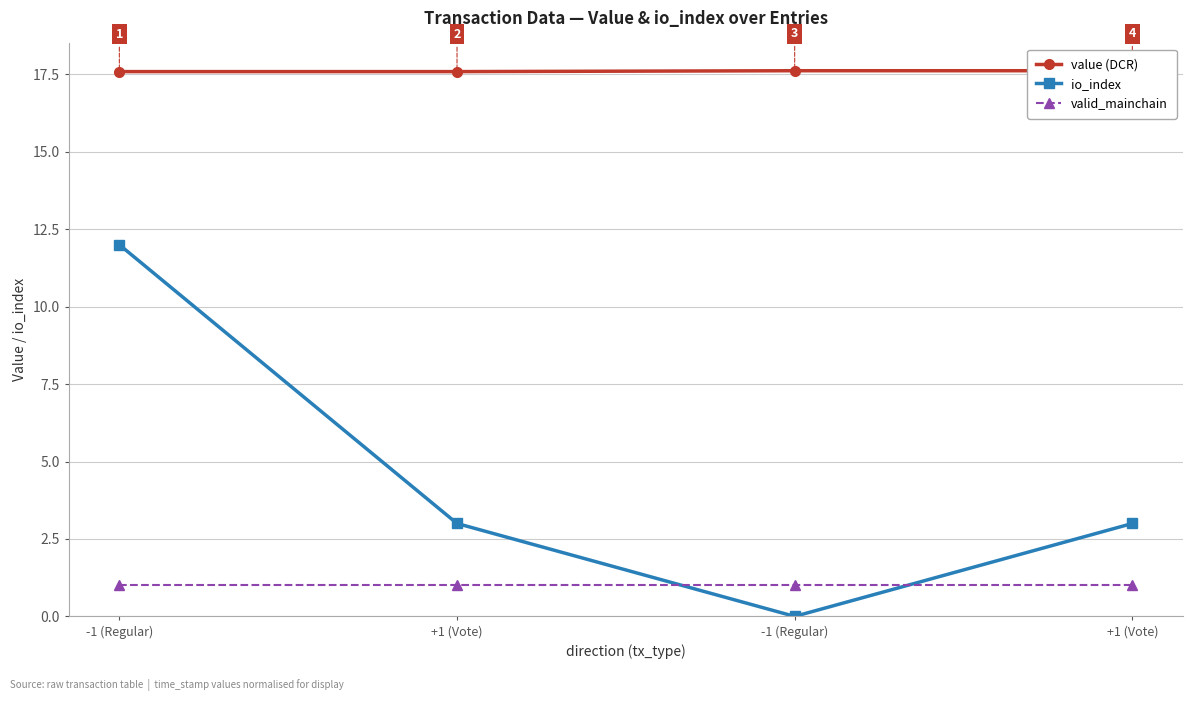

Is the value of io_index at +1 (Vote) greater than the value of valid_mainchain at -1 (Regular)?

Yes